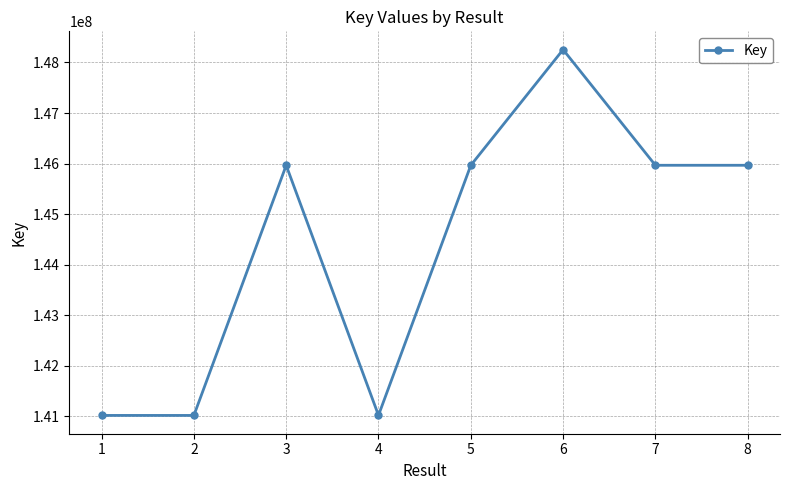

What value does the data have at 6, to the nearest 10?

148254370